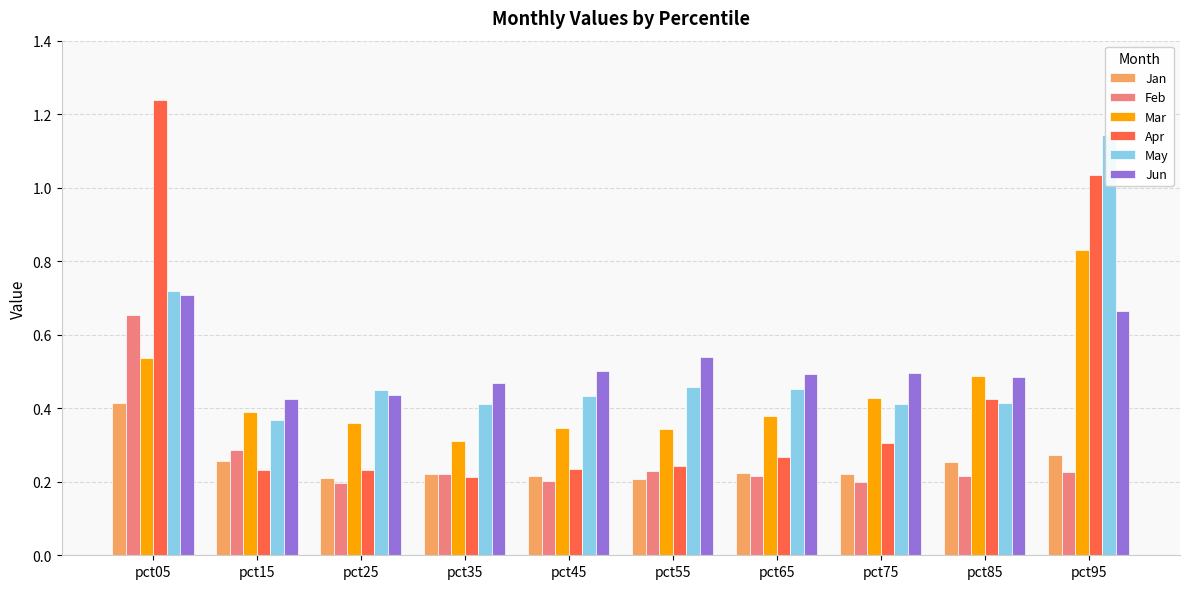

What is the sum of the May values at pct35 and pct15?

0.8